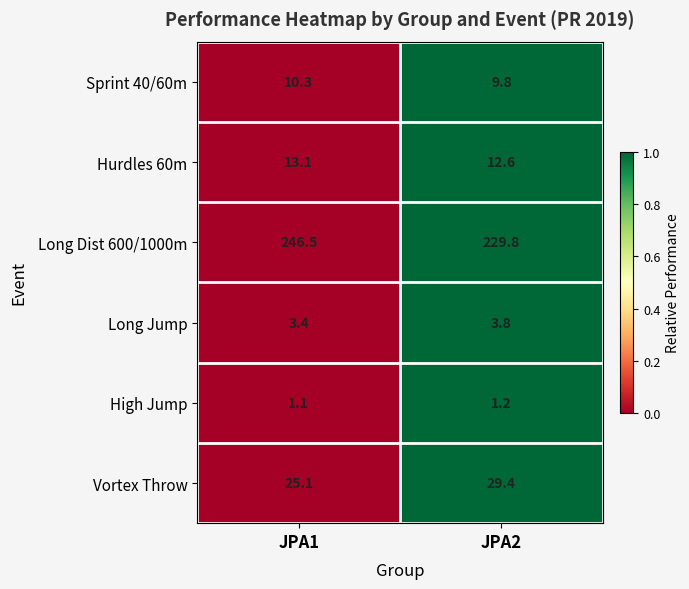

Read the Long Jump value at JPA1.

3.4